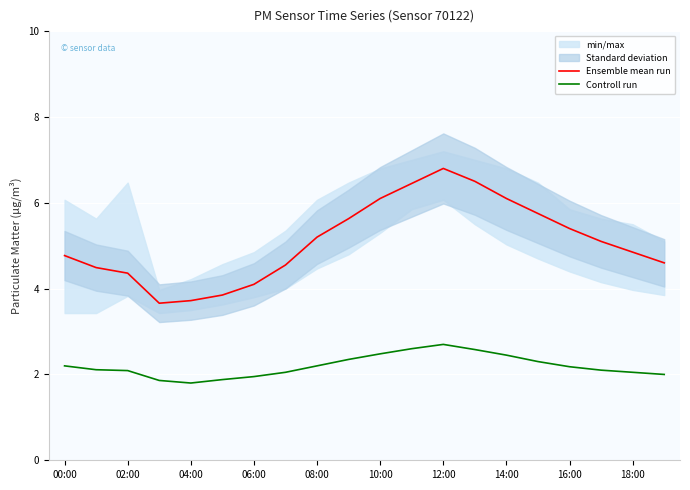

Count the number of categories in the chart.

20